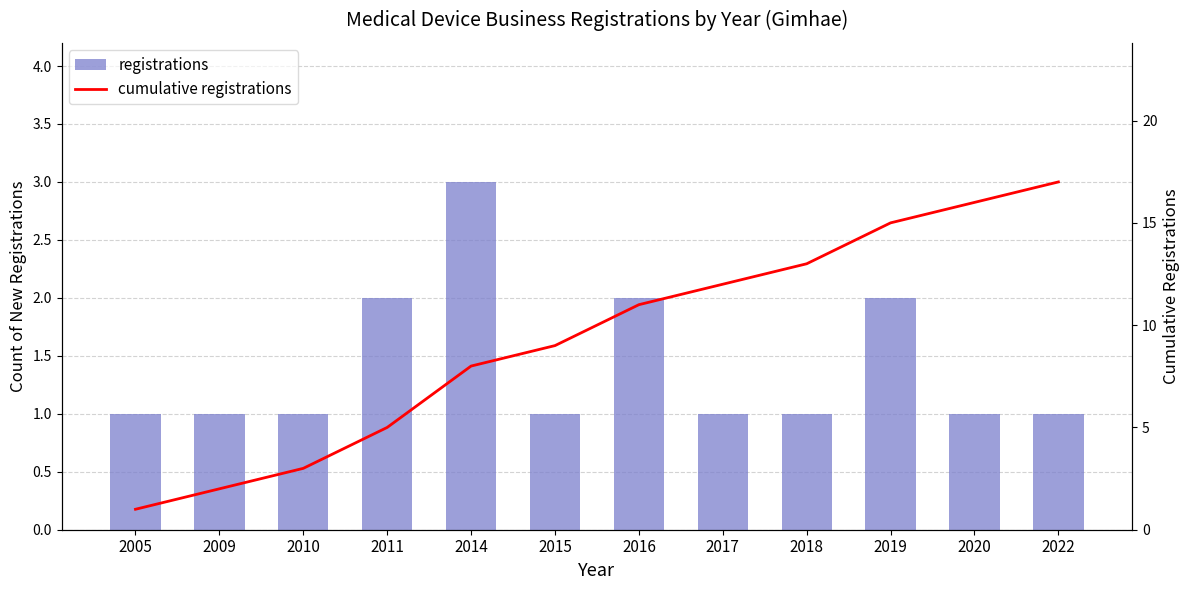

At which label does cumulative registrations reach its peak?

2022